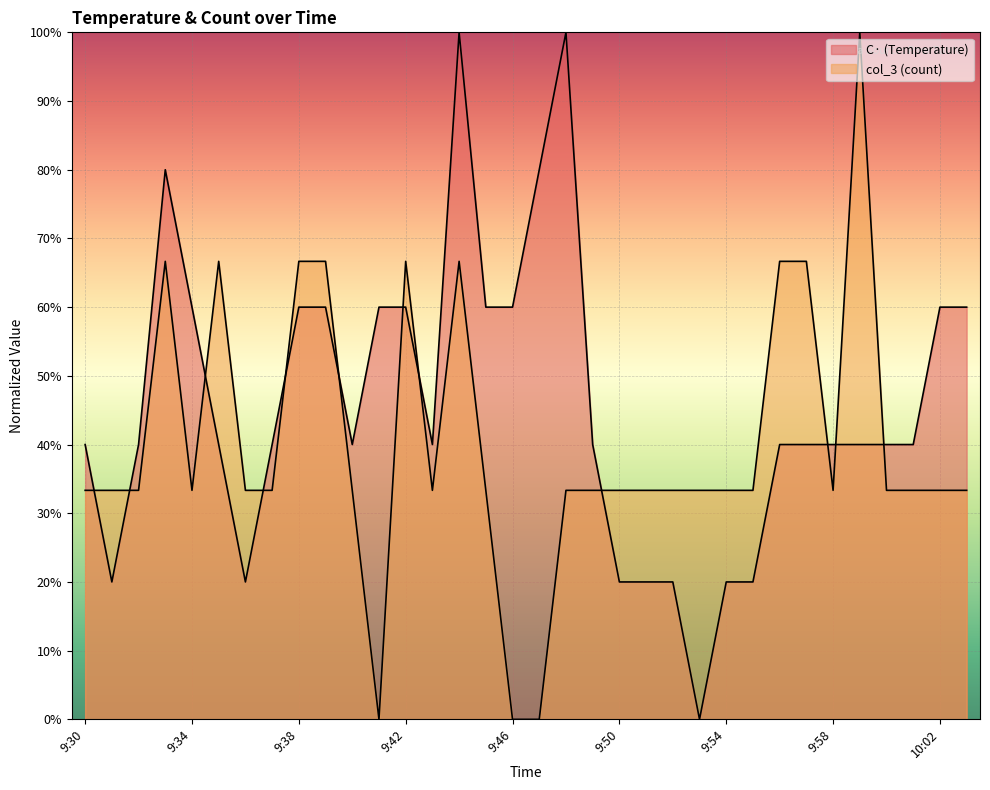

What are all the series names shown in the legend?

C (Temperature), col_3 (count)